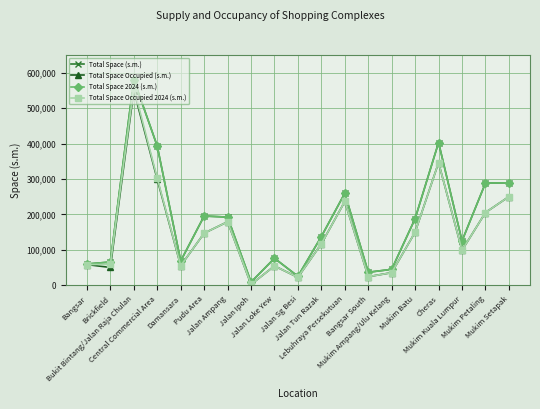

True or false: Total Space (s.m.) and Total Space Occupied (s.m.) cross at least once.

False